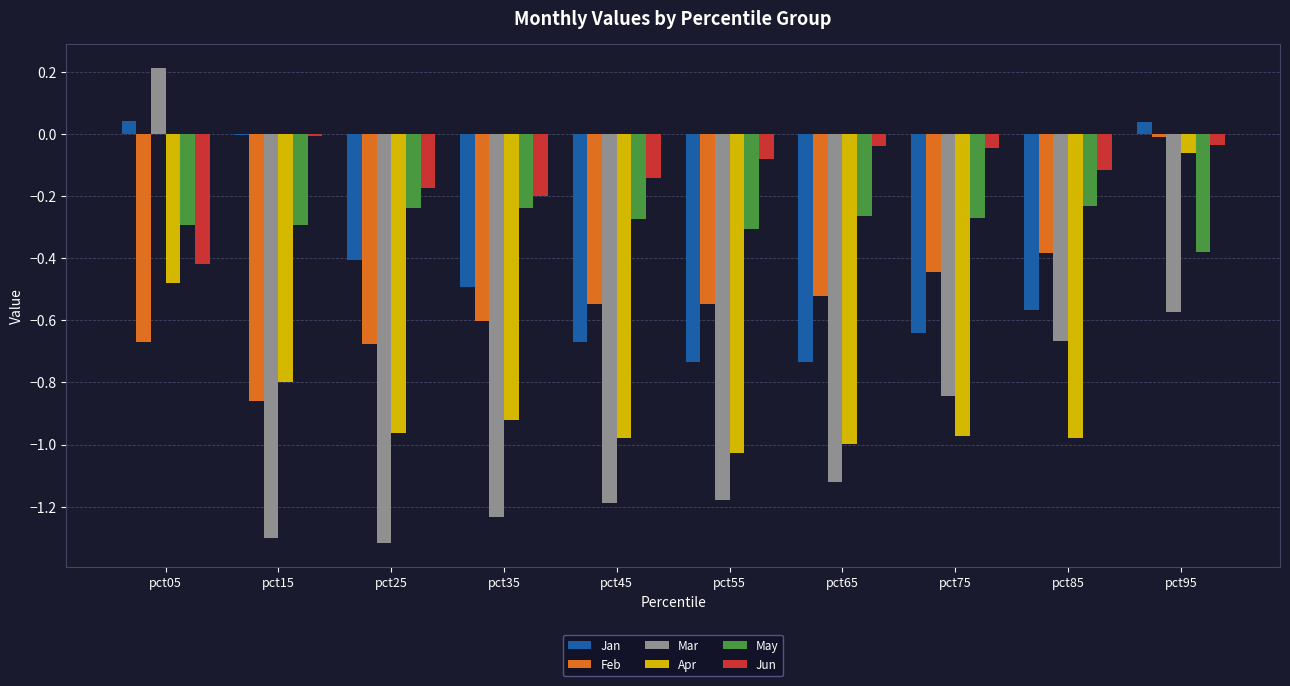

How many groups of bars are there?

10